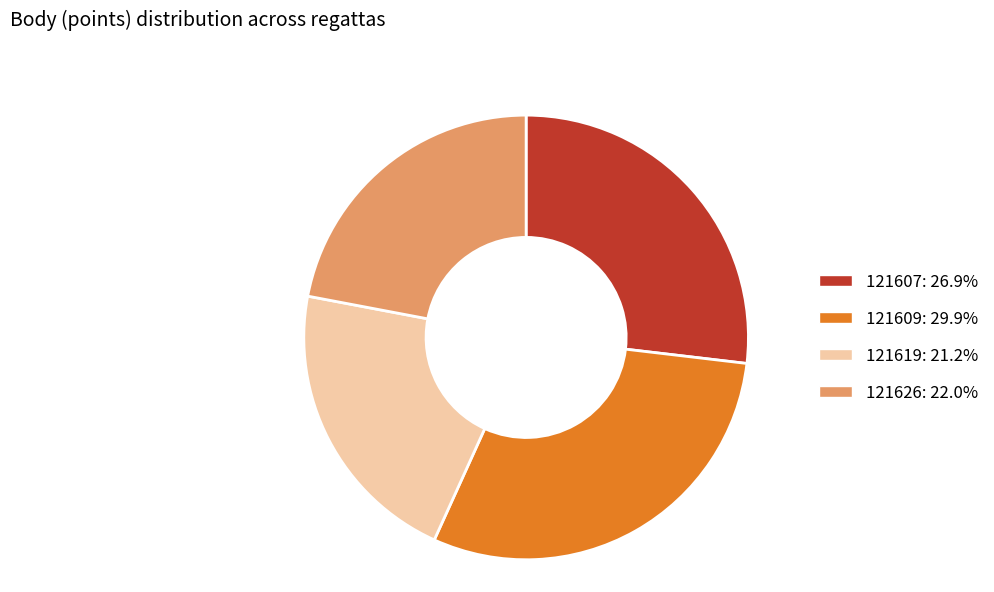

Does 121607: 26.9% represent more than half of the total?

No